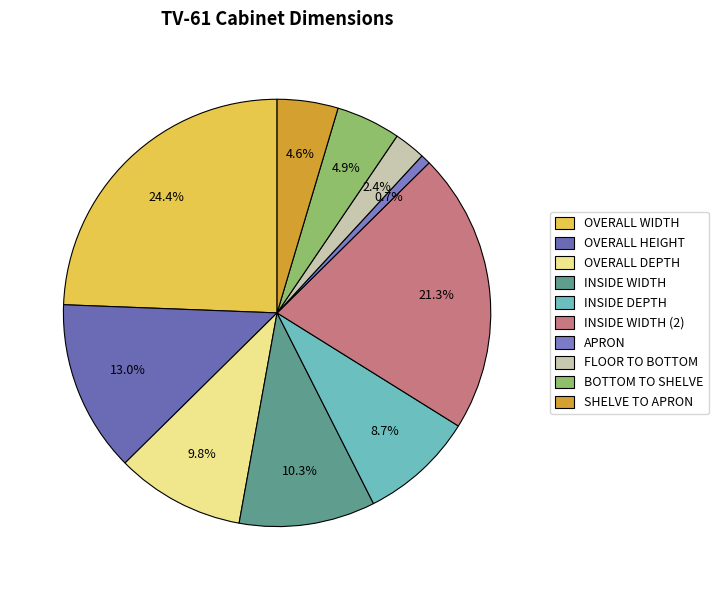

Does any single category account for the majority?

No